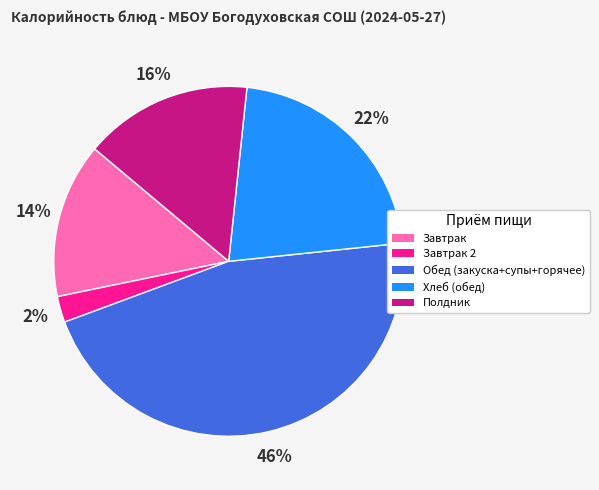

Rank the categories by value from highest to lowest.

Обед (закуска+супы+горячее), Хлеб (обед), Полдник, Завтрак, Завтрак 2